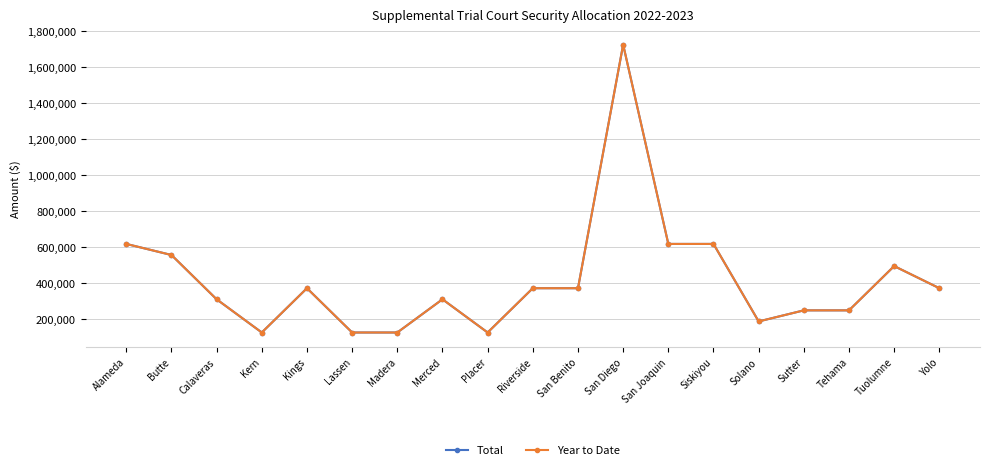

True or false: Total and Year to Date cross at least once.

False